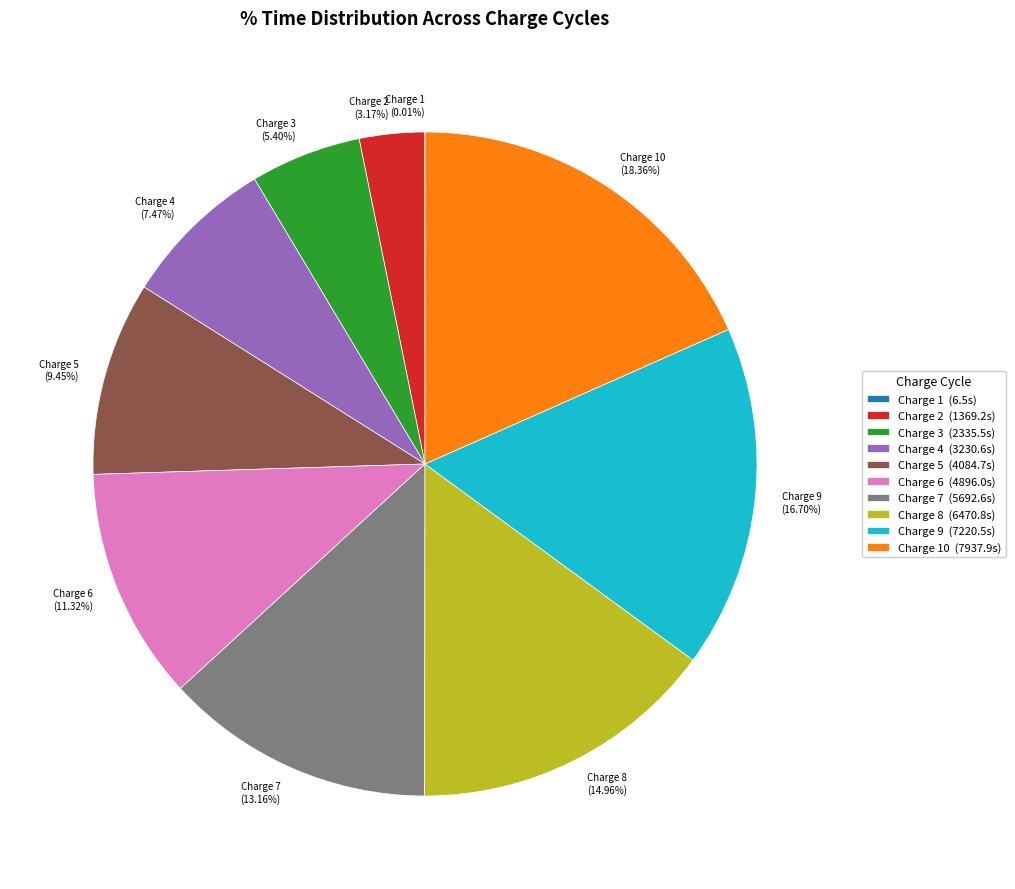

Does any single category account for the majority?

No